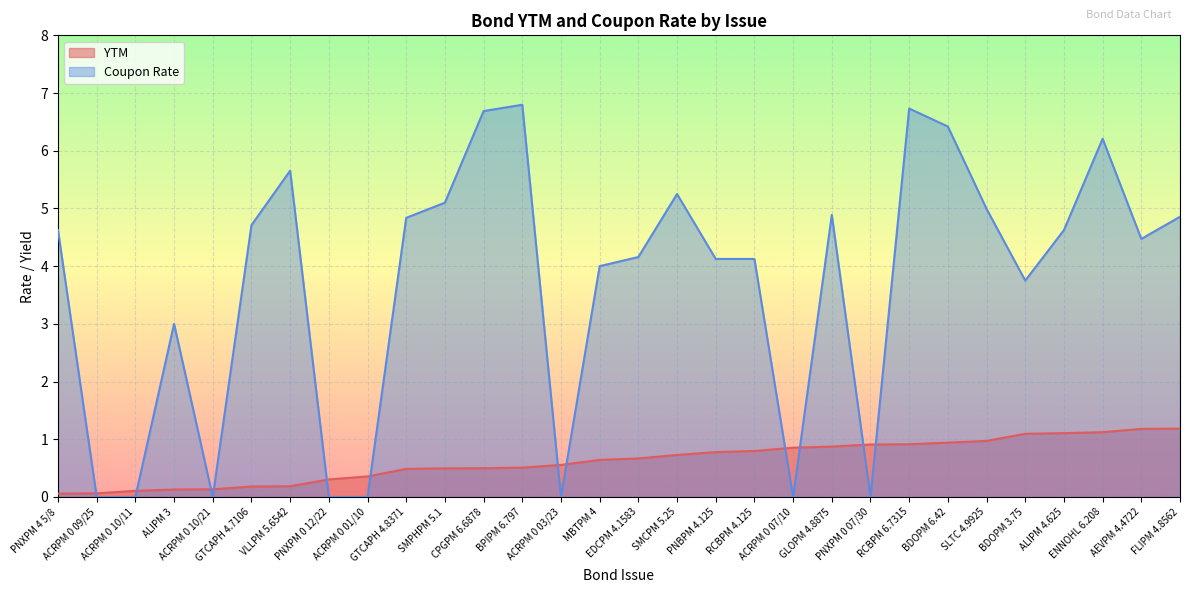

What position from the right is GLOPM 4.8875?

10